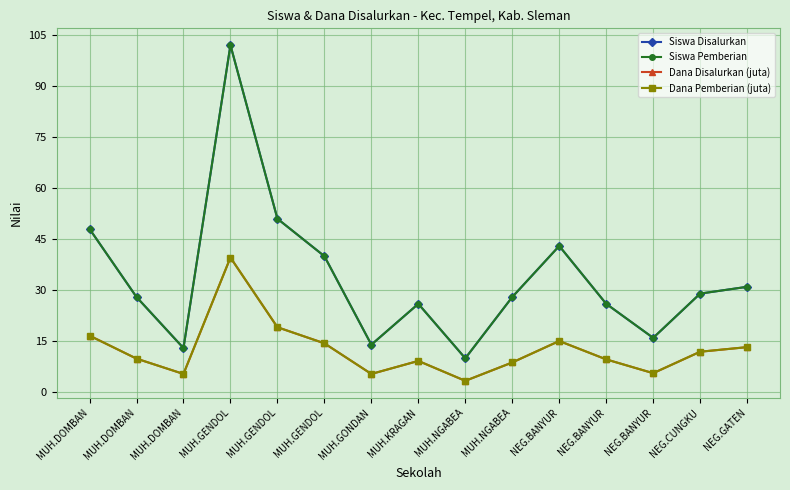

True or false: Siswa Disalurkan and Siswa Pemberian cross at least once.

False